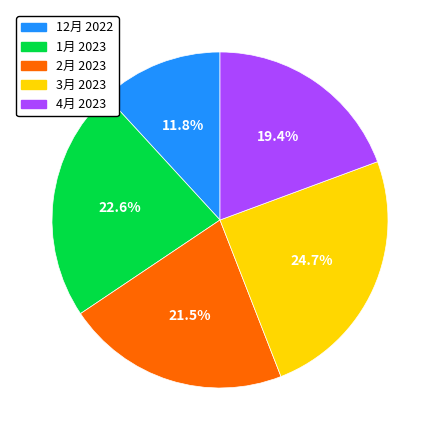

How many slices are in this pie chart?

5